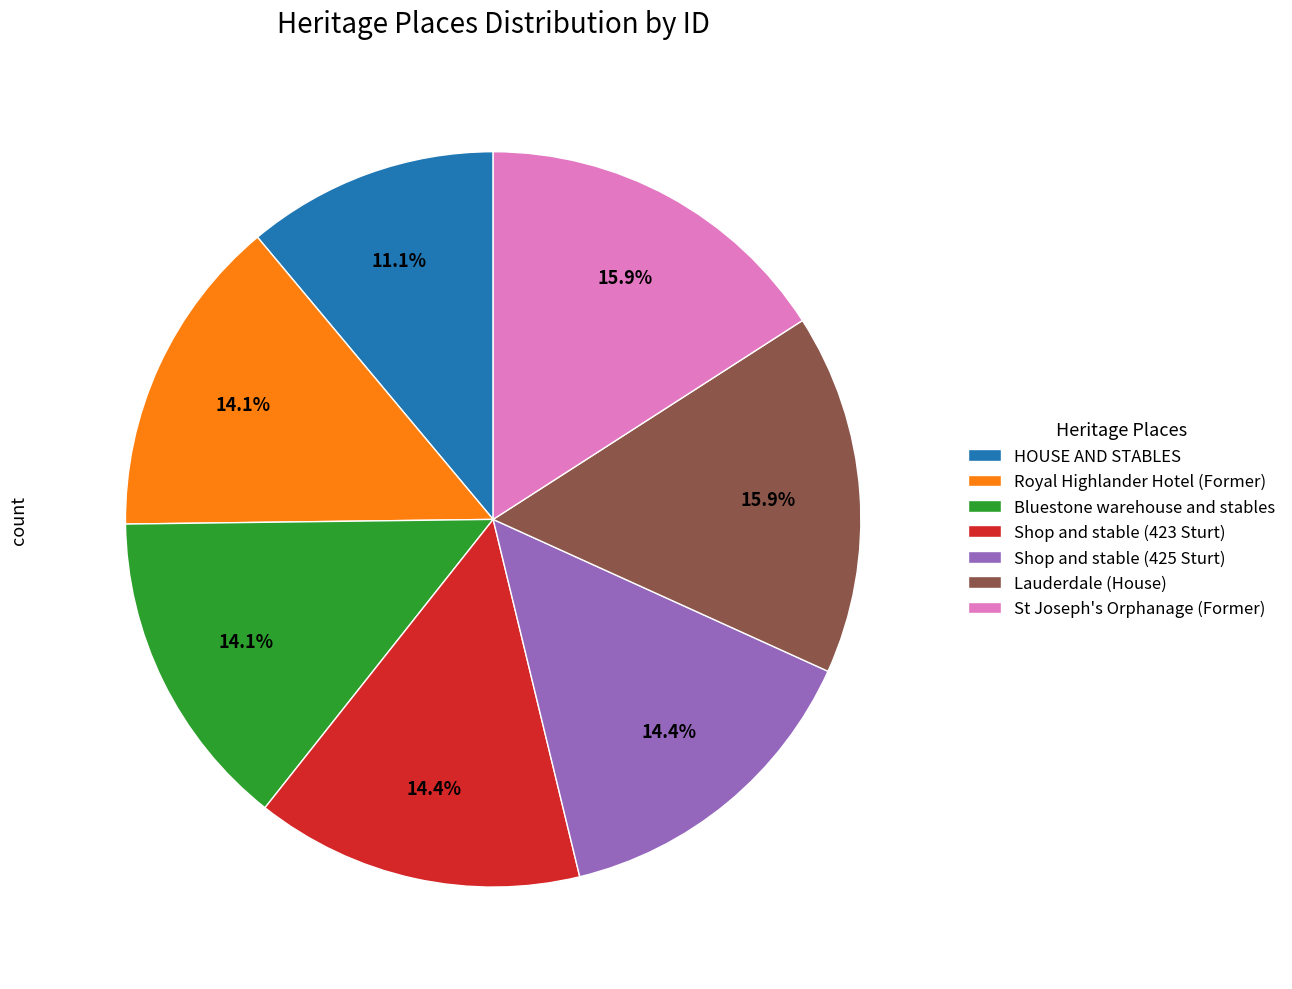

To the nearest percent, what percentage of the pie is Bluestone warehouse and stables?

14%